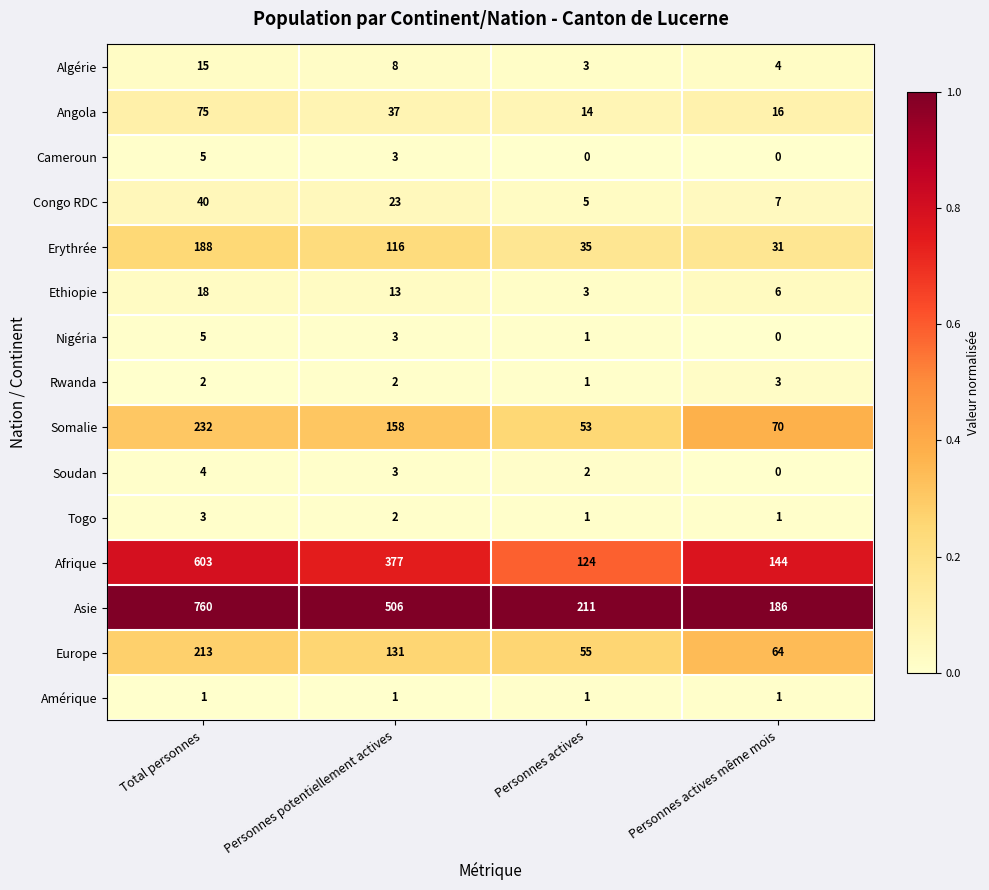

Which series has the largest total across all categories?

Asie